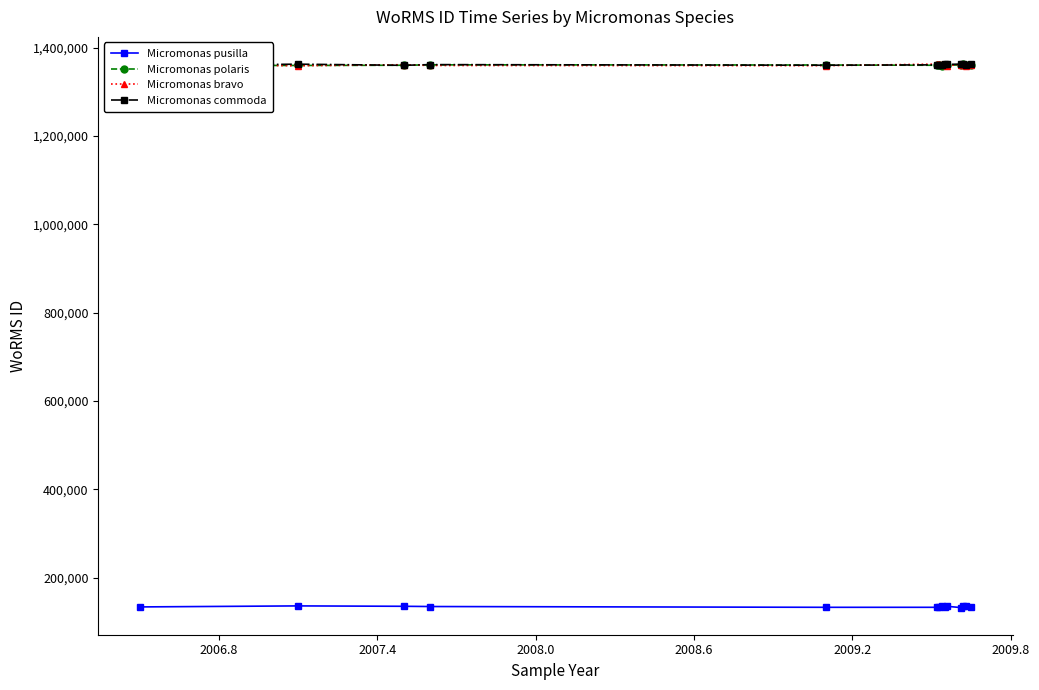

True or false: Micromonas pusilla and Micromonas commoda cross at least once.

False